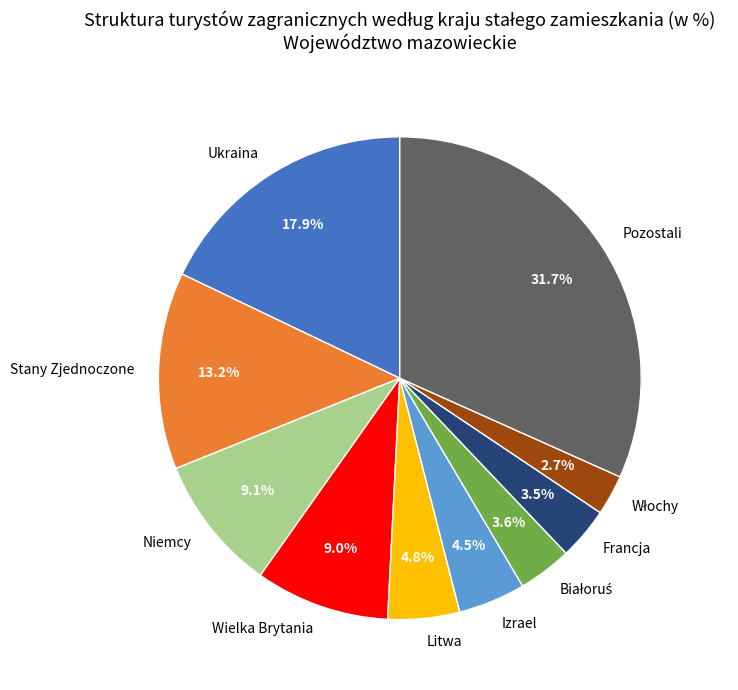

What percentage is the Niemcy slice, to the nearest percent?

9%